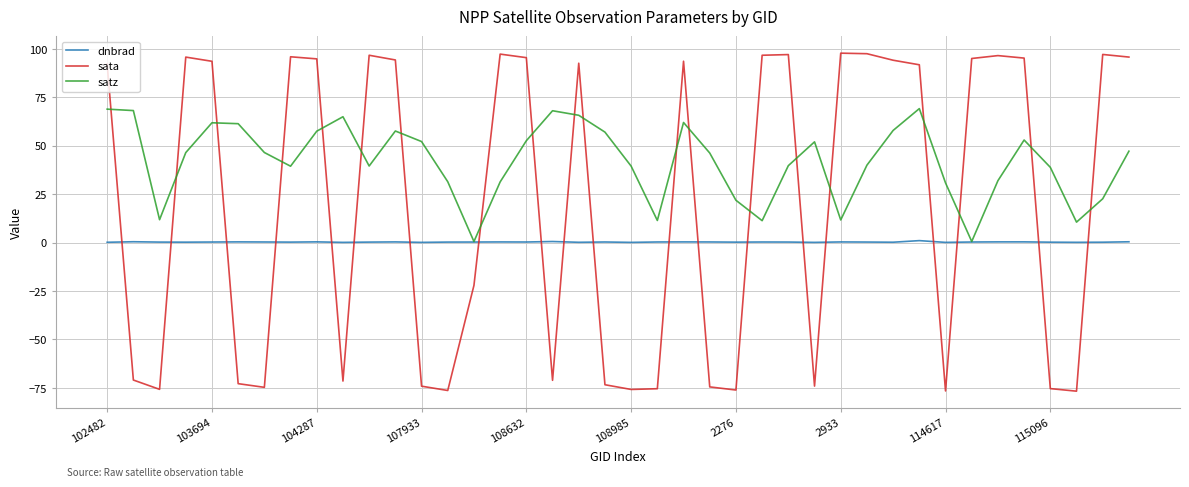

How many lines are shown in the chart?

3